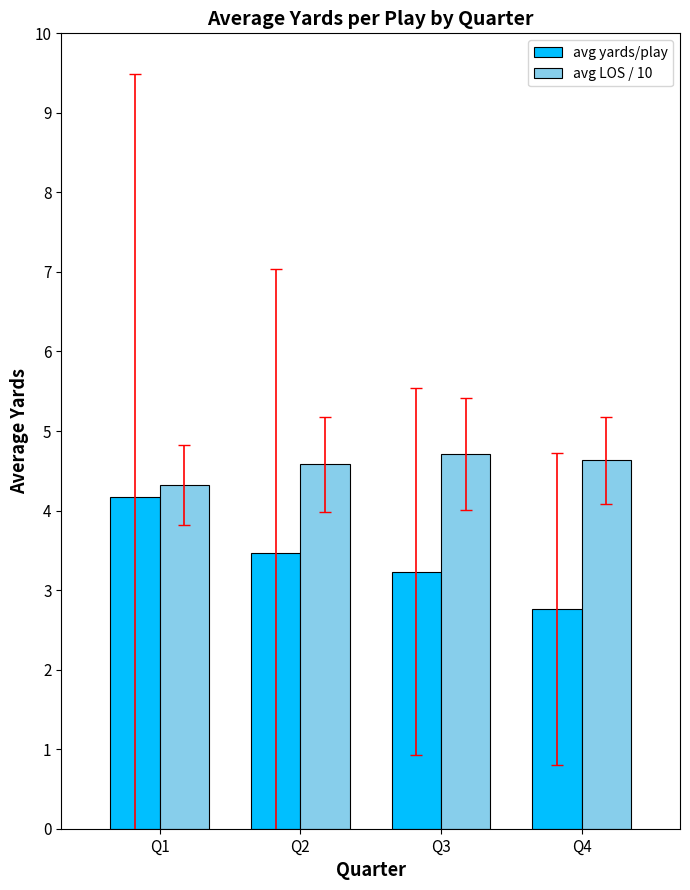

What is the value of the avg yards/play bar at the 4th from the left?

2.8